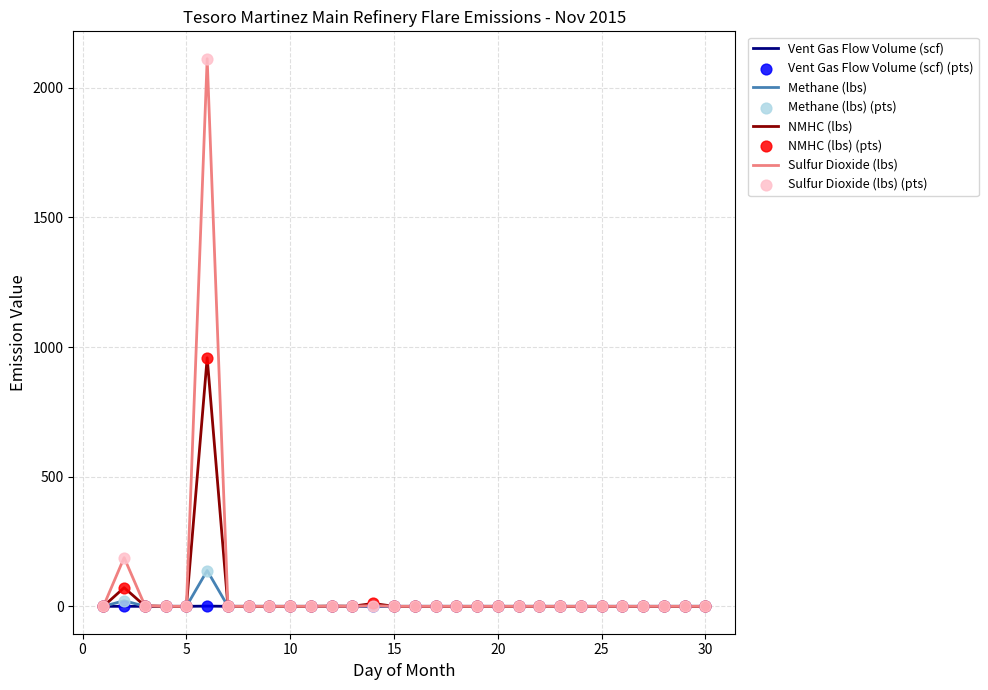

Rank the series by their maximum value, from lowest to highest.

Vent Gas Flow Volume (scf), Methane (lbs), NMHC (lbs), Sulfur Dioxide (lbs)